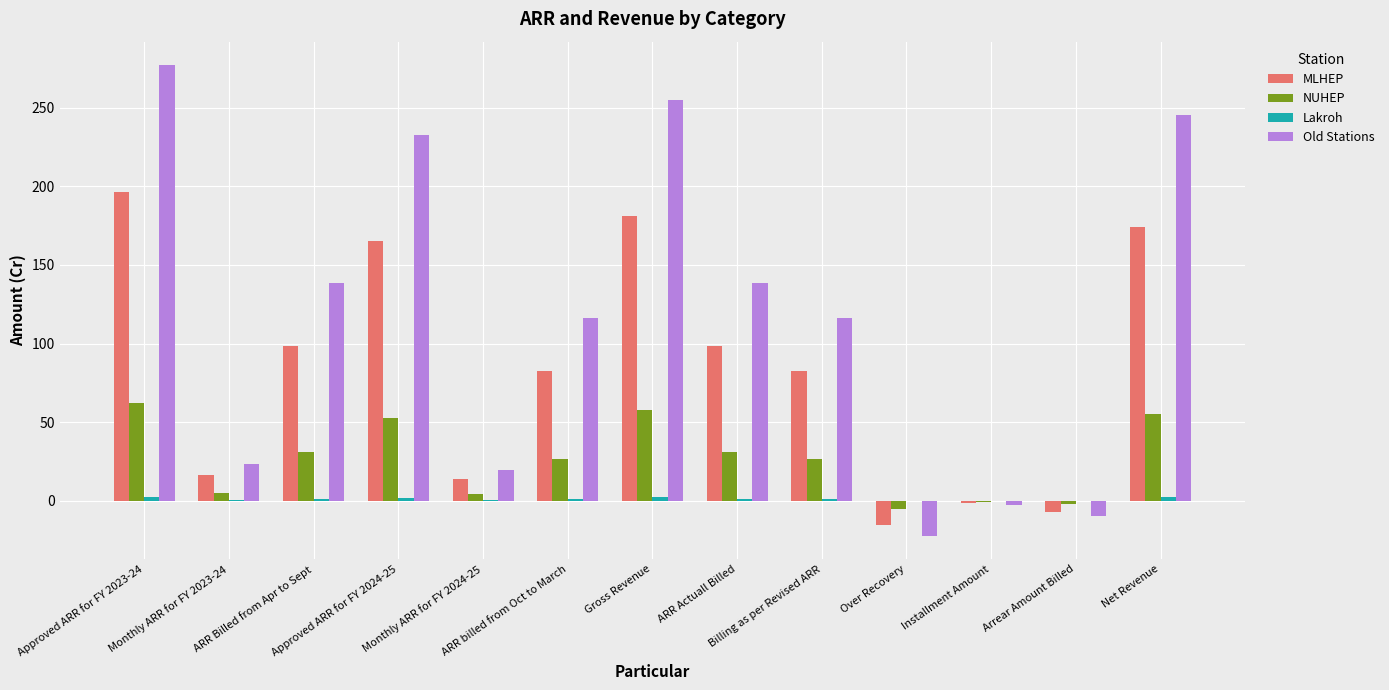

Which series has the largest total across all categories?

Old Stations